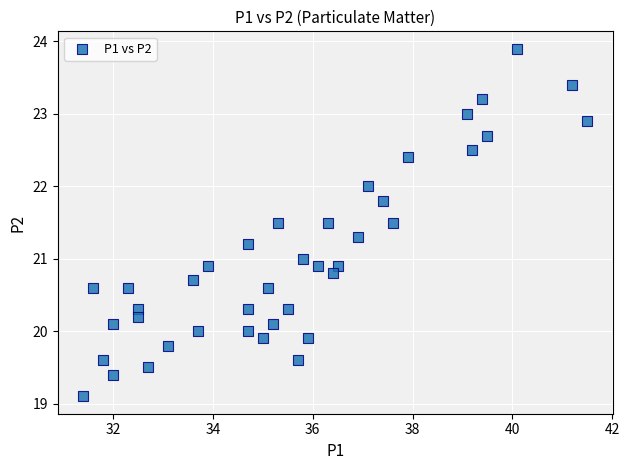

What is the range of Y values (max minus min)?

4.8